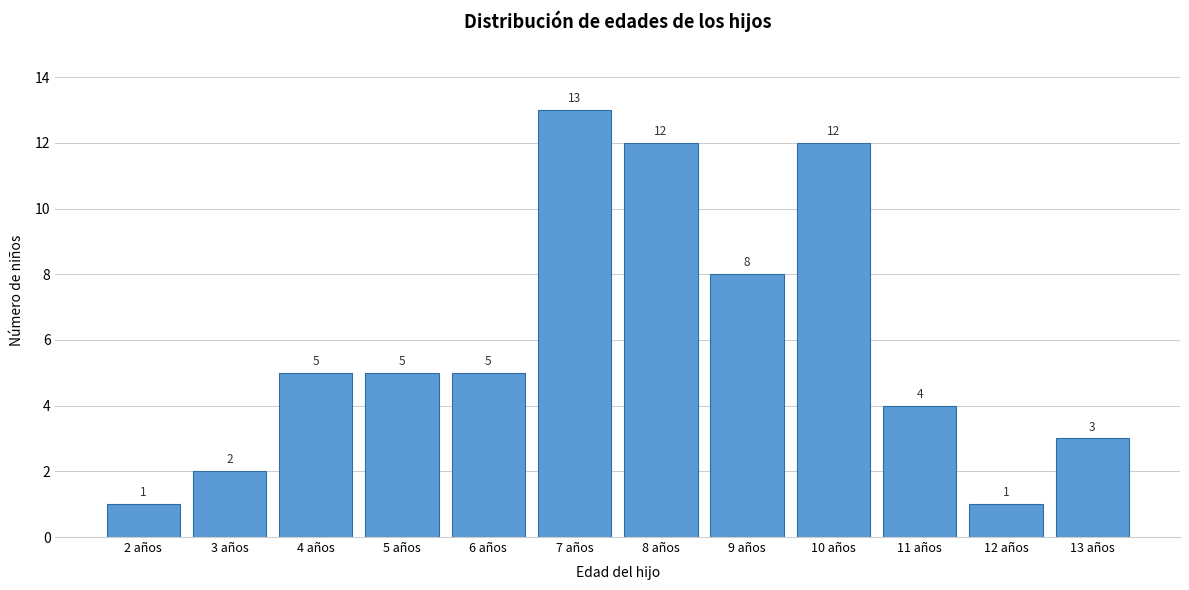

Reading left to right, list all the values displayed in this chart.

2 años=1	3 años=2	4 años=5	5 años=5	6 años=5	7 años=13	8 años=12	9 años=8	10 años=12	11 años=4	12 años=1	13 años=3